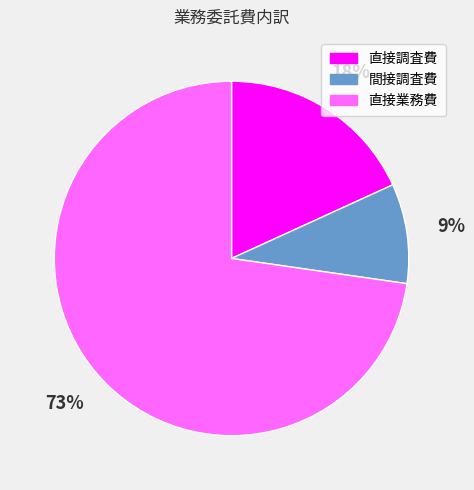

Between 直接業務費 and 直接調査費, which is larger?

直接業務費